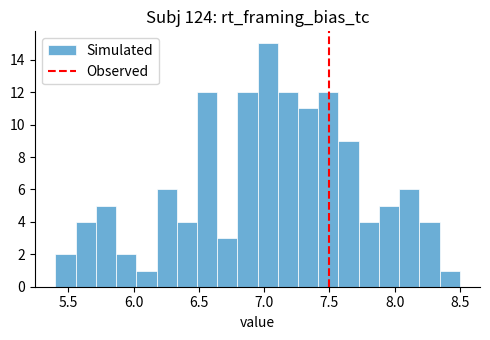

Around what value on the x-axis is the tallest bar? Give the approximate position of its centre, as read against the axis.

7.05